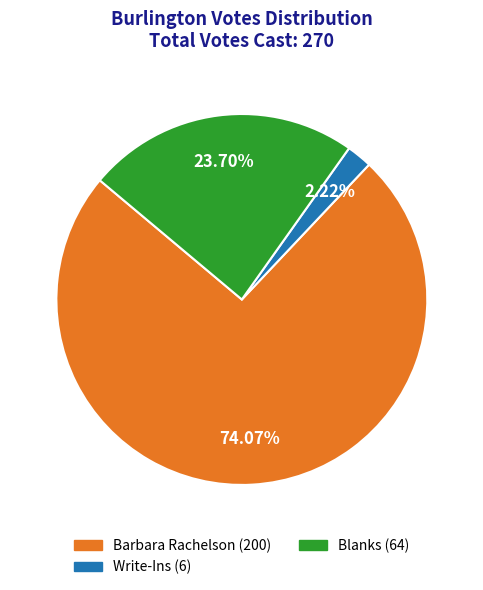

Combined, what portion of the pie is Barbara Rachelson and Blanks?

97.8%